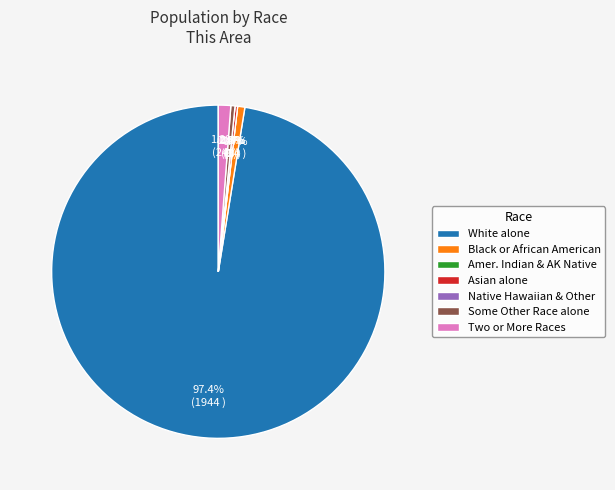

What is the largest slice in the pie chart?

White alone